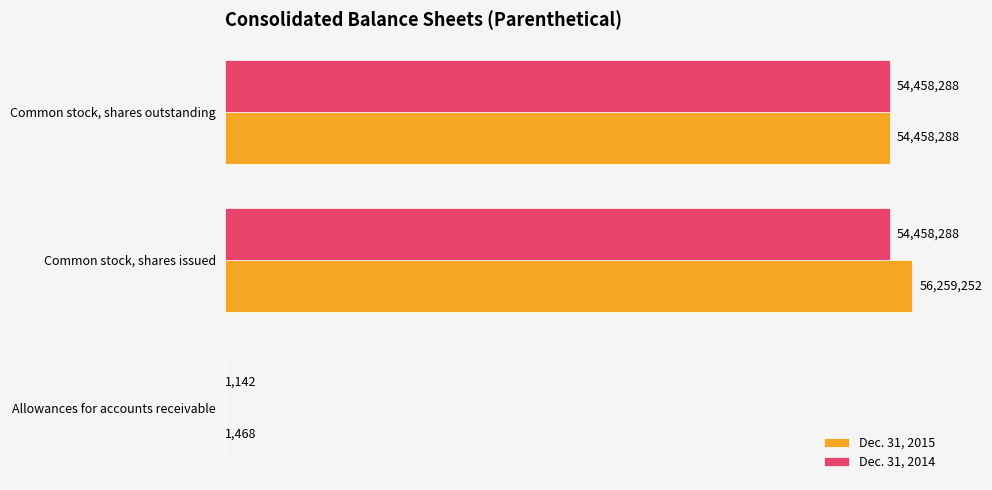

What are all the series names shown in the legend?

Dec. 31, 2015, Dec. 31, 2014